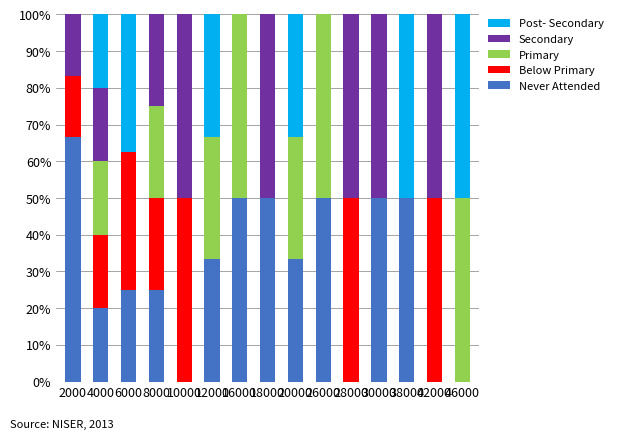

How many data points in Never Attended are above 33?

8